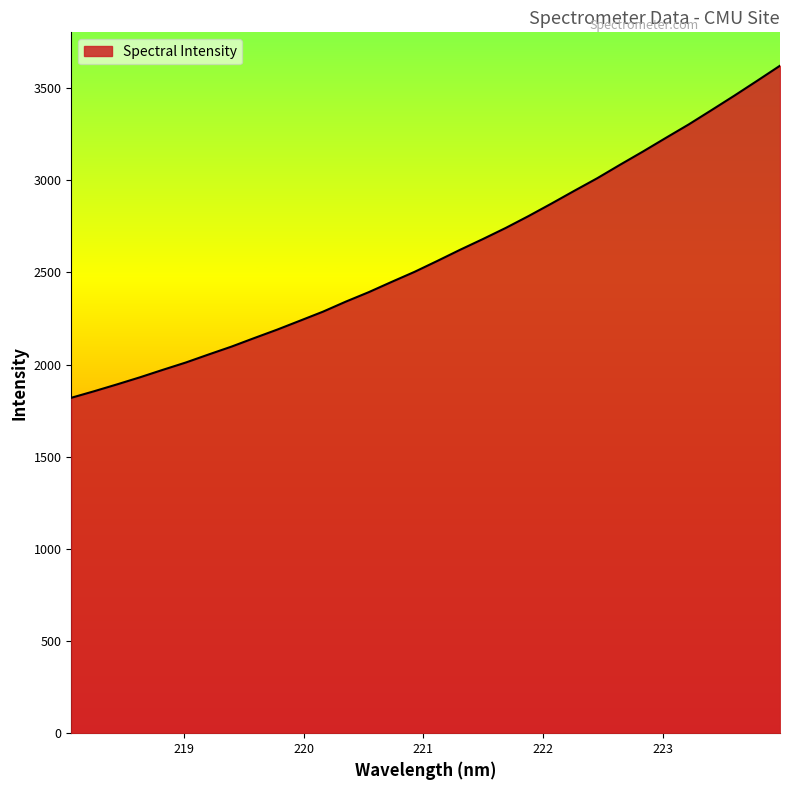

What is the minimum value shown in the chart?

1820.0